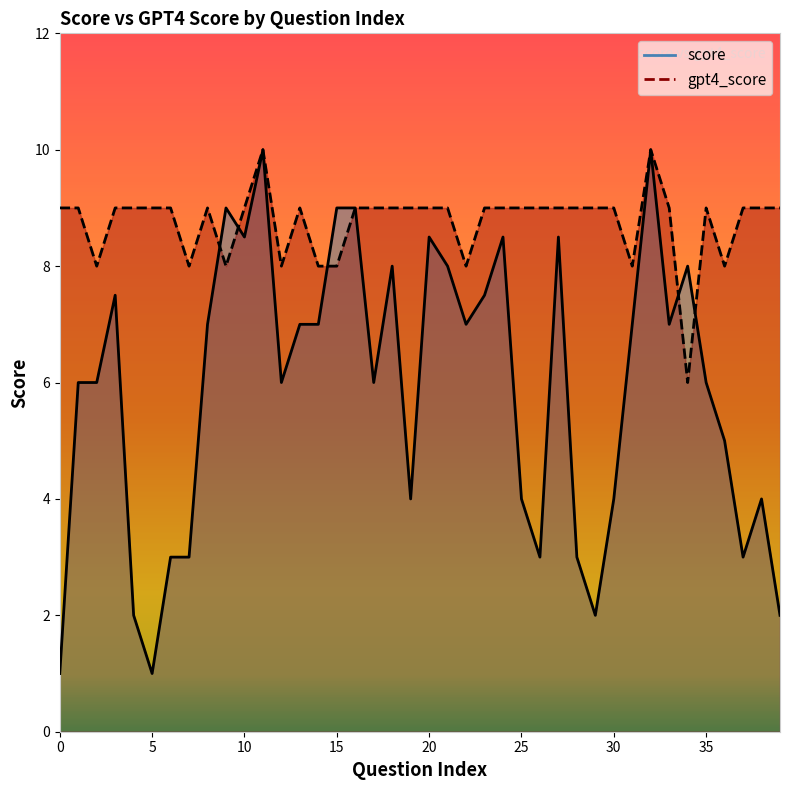

What is the value of the score point at the 39th from the left?

4.0